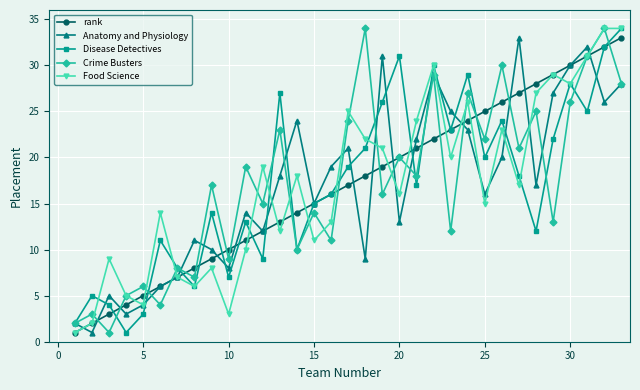

In Crime Busters, how many points are higher than both neighbors (excluding endpoints)?

14